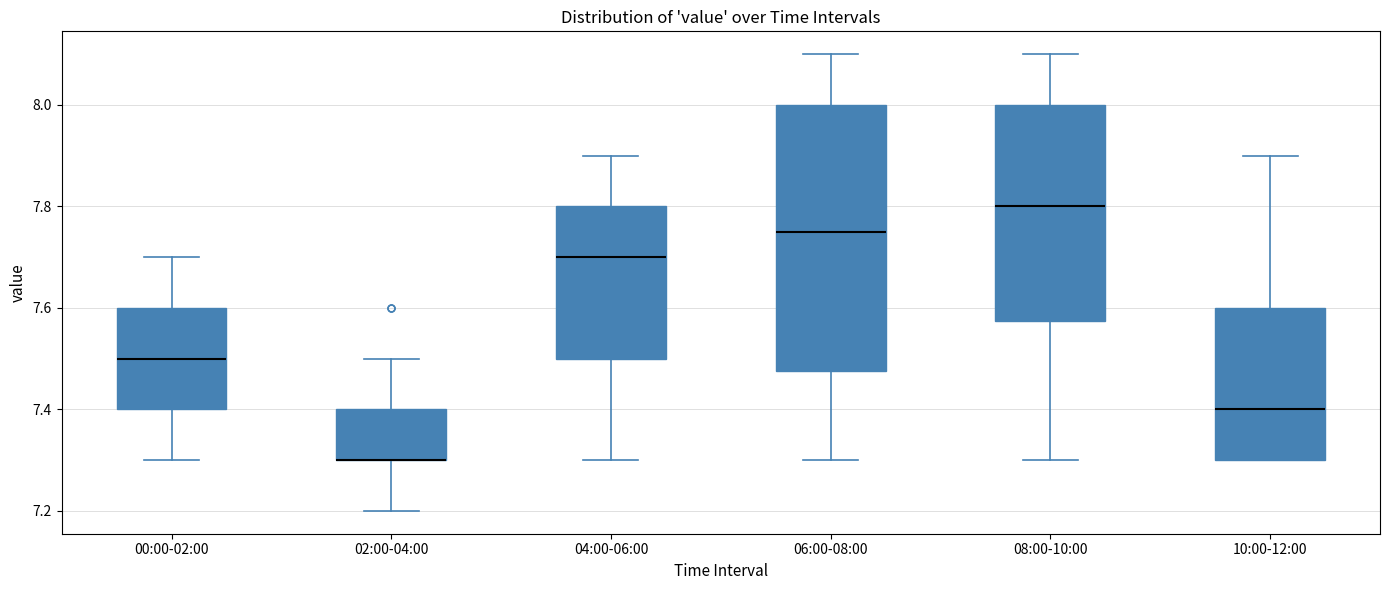

Reading left to right, transcribe this box plot: for each box, give where its median line is, the range the box spans, and where its two whiskers end, as read against the y-axis. The values are not printed on the chart, so give them approximately, as read against the axis.

00:00-02:00: median 7.50, box 7.40 to 7.60, whiskers 7.30 to 7.70
02:00-04:00: median 7.30 (drawn on the box's lower edge), box 7.30 to 7.40, whiskers 7.20 to 7.50
04:00-06:00: median 7.70, box 7.50 to 7.80, whiskers 7.30 to 7.90
06:00-08:00: median 7.76, box 7.48 to 8.00, whiskers 7.30 to 8.10
08:00-10:00: median 7.80, box 7.58 to 8.00, whiskers 7.30 to 8.10
10:00-12:00: median 7.40, box 7.30 to 7.60, whiskers 7.30 to 7.90